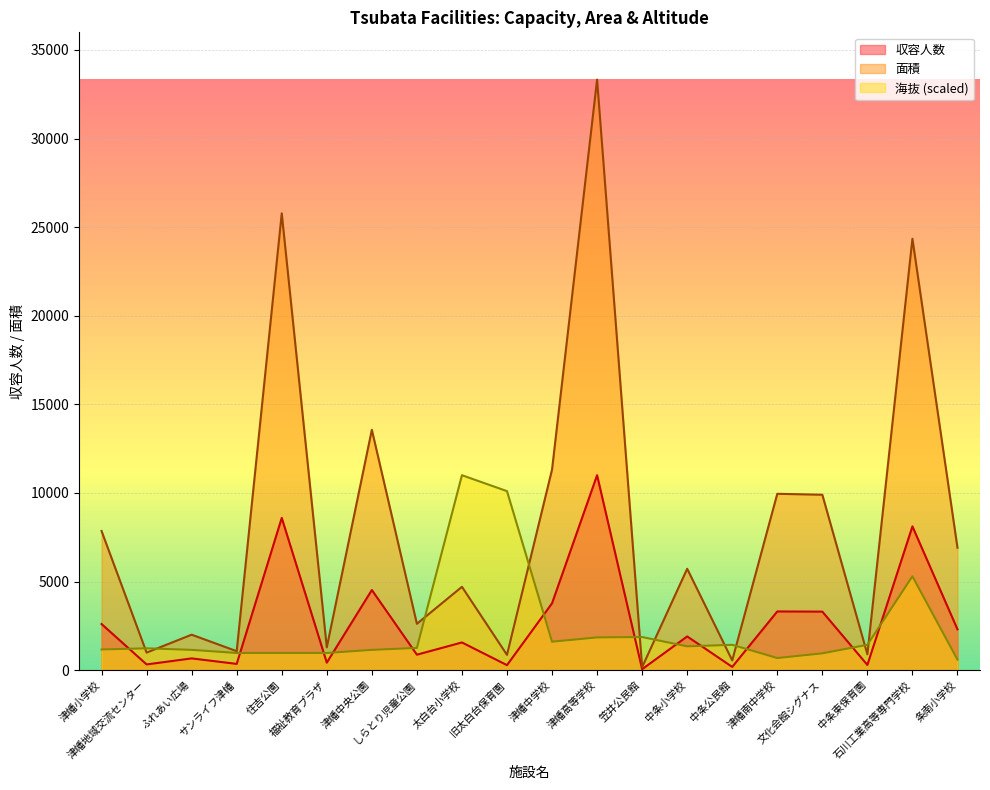

List the labels in order of 収容人数 value, smallest first.

笠井公民館, 中条公民館, 旧太白台保育園, 中条東保育園, 津幡地域交流センター, サンライフ津幡, 福祉教育プラザ, ふれあい広場, しらとり児童公園, 太白台小学校, 中条小学校, 条南小学校, 津幡小学校, 文化会館シグナス, 津幡南中学校, 津幡中学校, 津幡中央公園, 石川工業高等専門学校, 住吉公園, 津幡高等学校